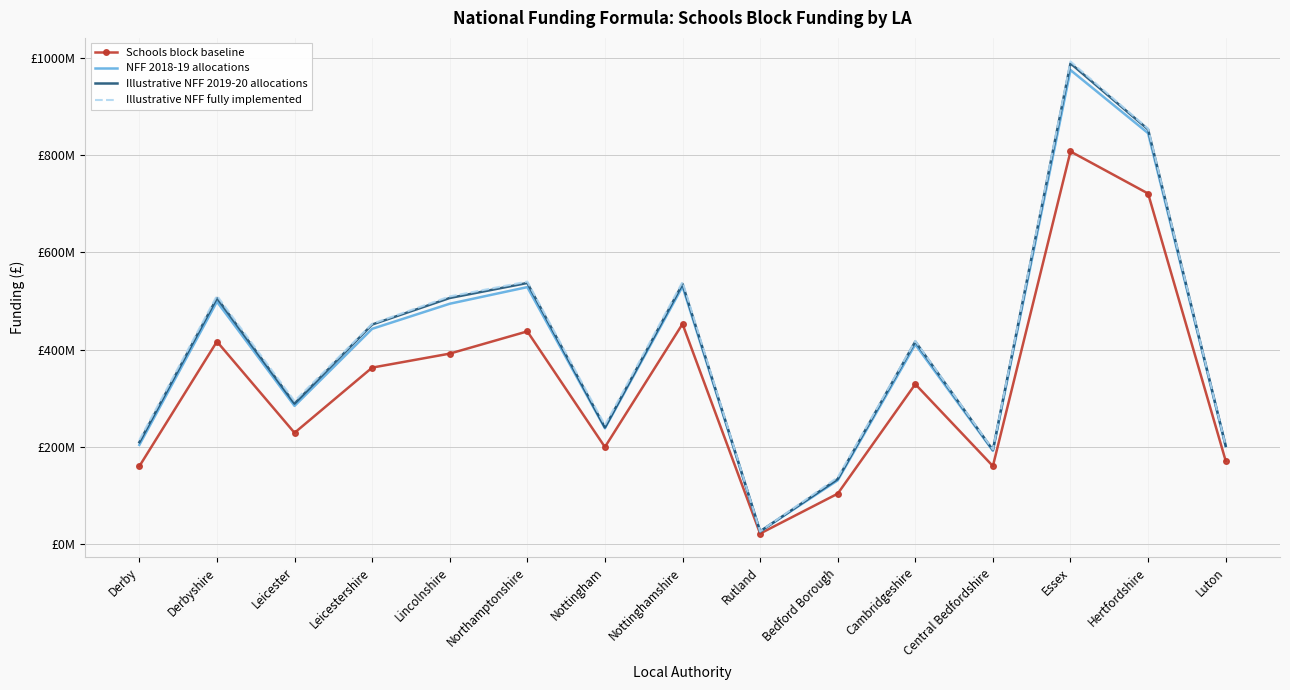

True or false: Schools block baseline and Illustrative NFF fully implemented intersect in this chart.

False